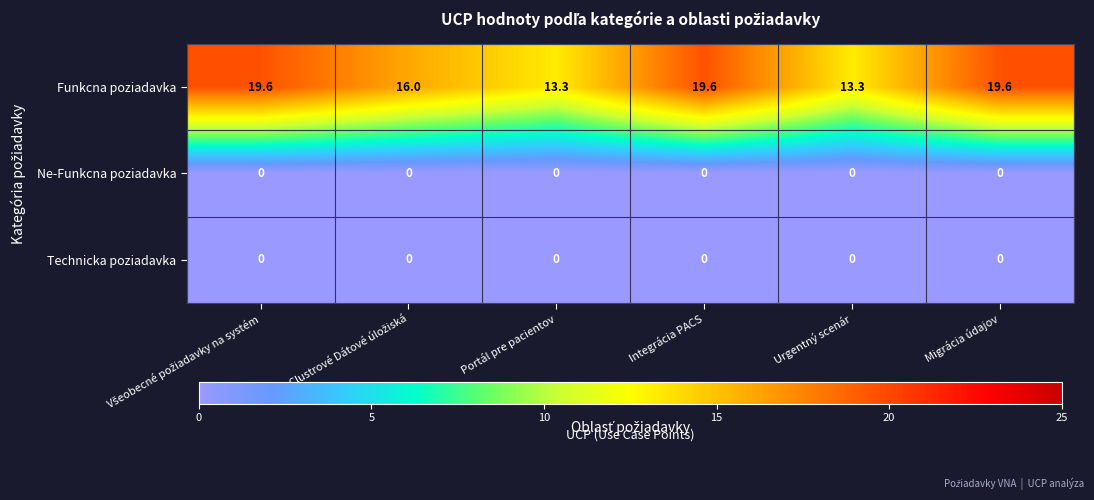

Which series has the largest total across all categories?

Funkcna poziadavka